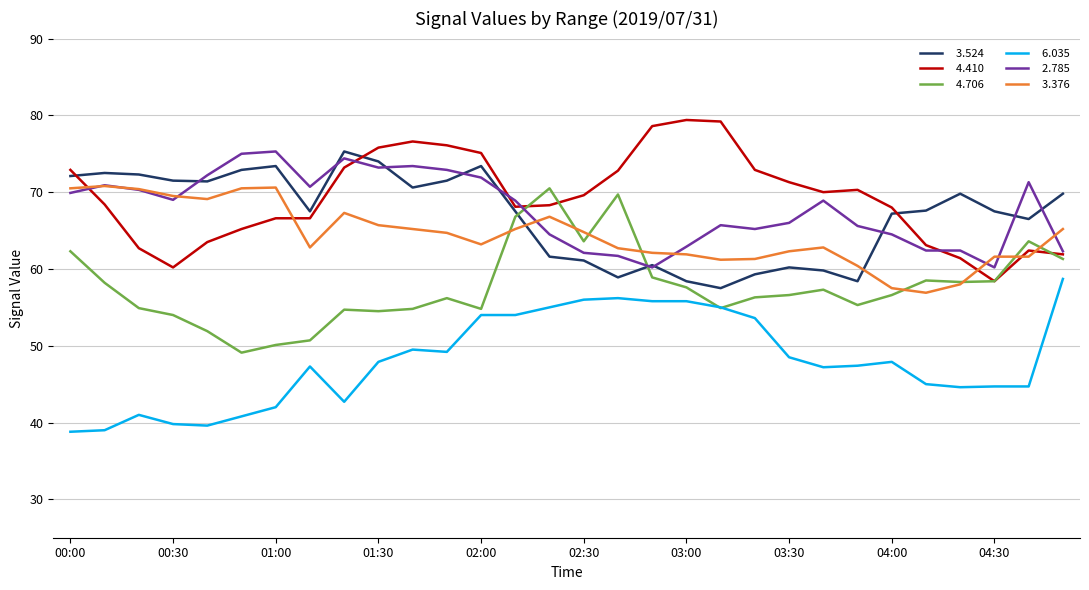

What is the greatest value displayed?

79.4